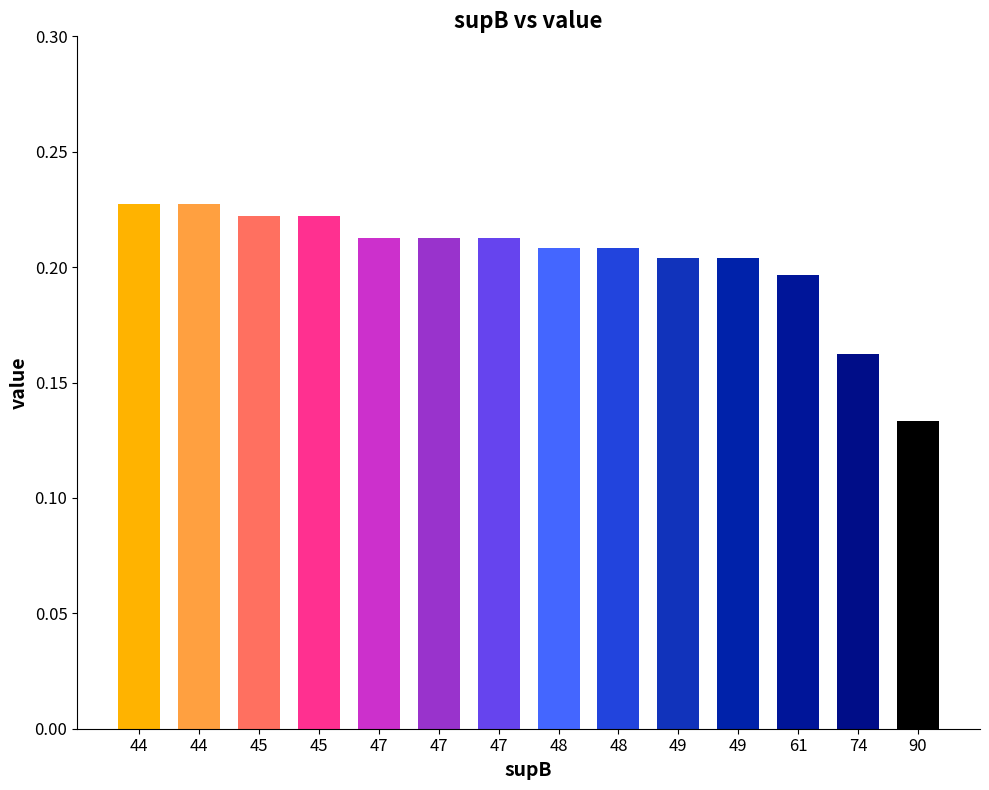

What is the maximum value shown in the chart?

0.2